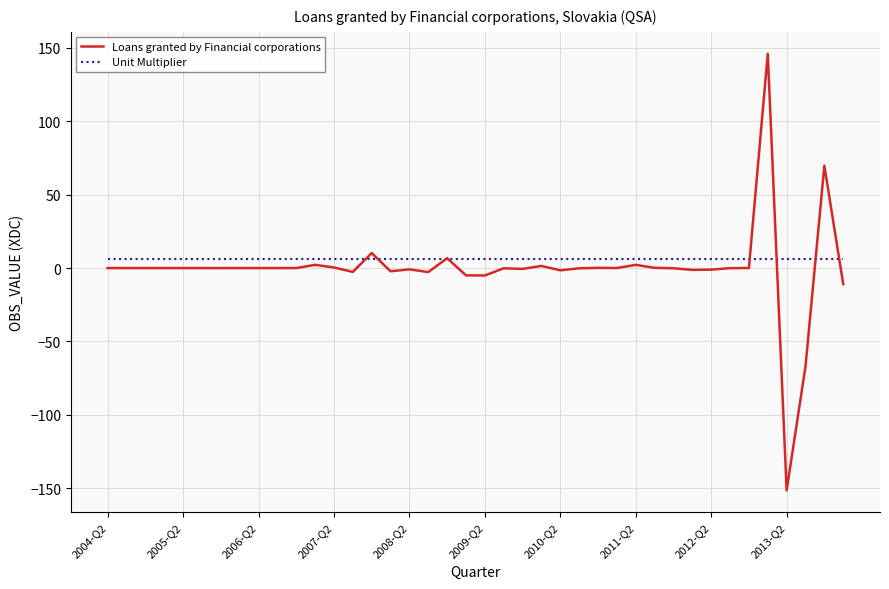

True or false: Loans granted by Financial corporations has more than 1 interior local peaks.

True